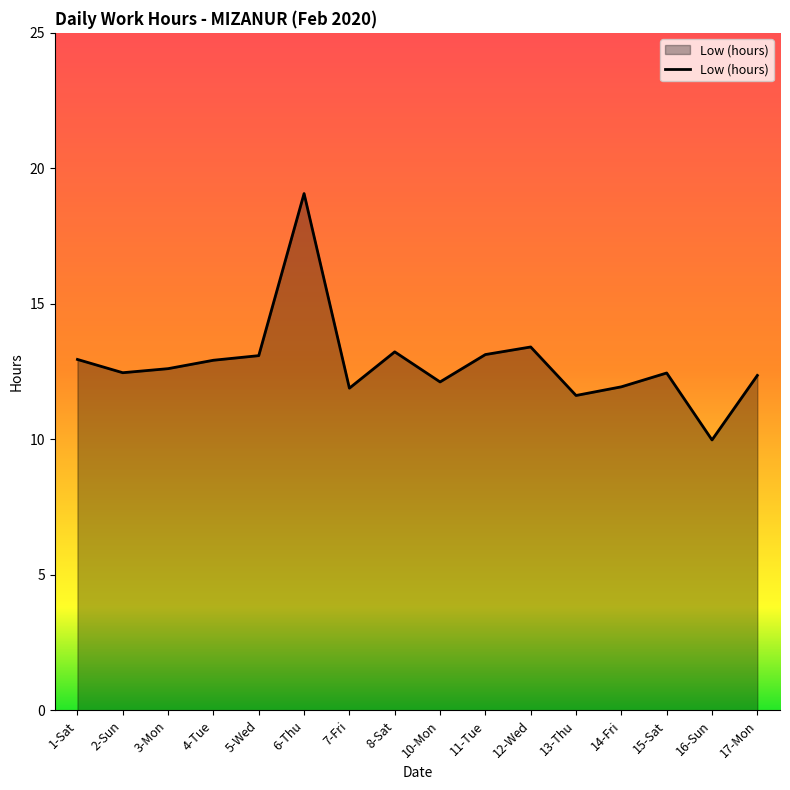

What position from the left is 4-Tue?

4